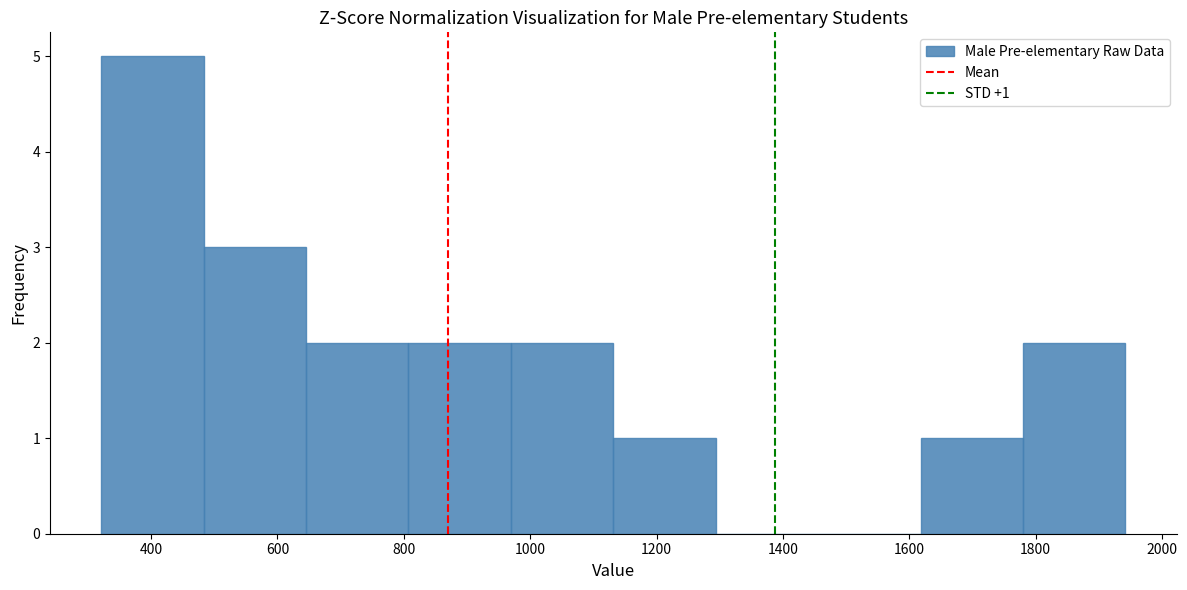

Which range on the x-axis has the tallest bar?

320 to 480